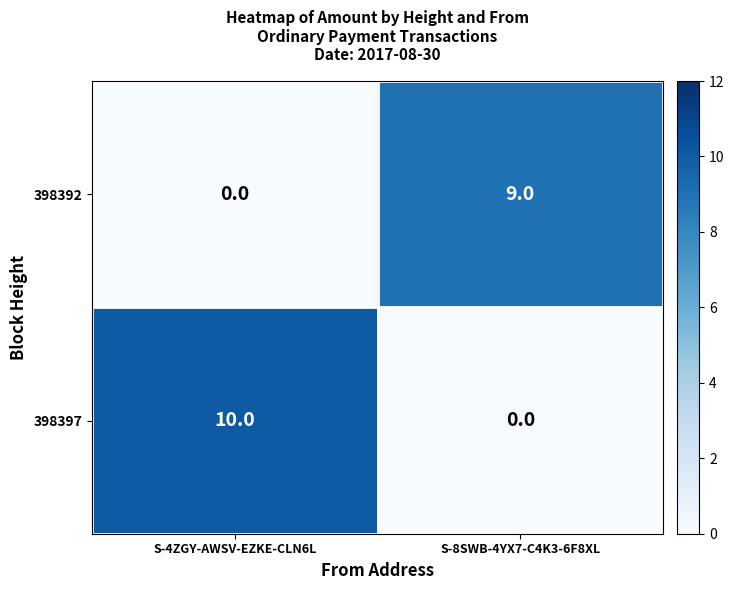

The 398392 series shows 4 at S-4ZGY-AWSV-EZKE-CLN6L. True or false?

False